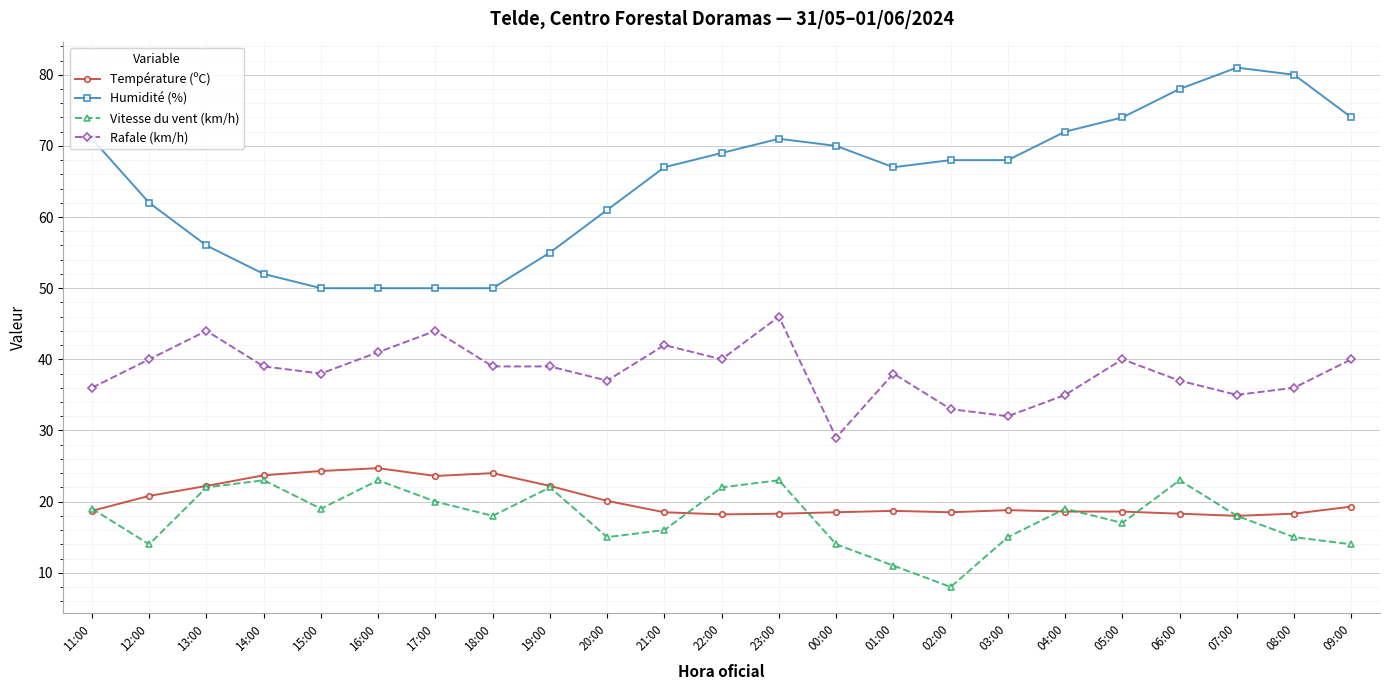

What are all the series names shown in the legend?

Température (ºC), Humidité (%), Vitesse du vent (km/h), Rafale (km/h)